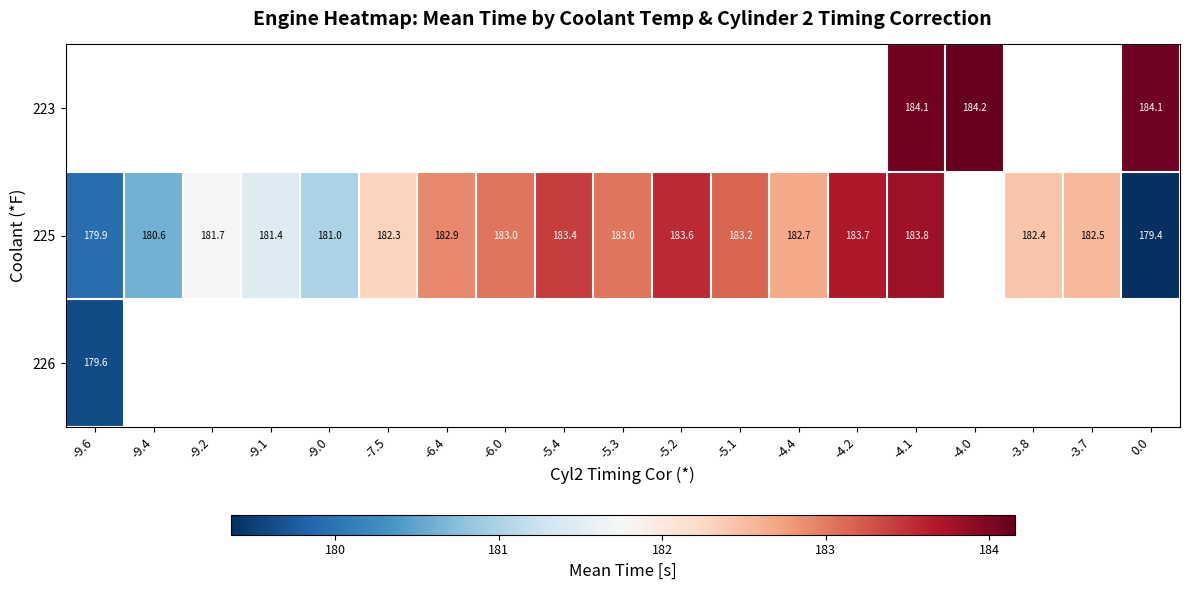

How many series are shown in this chart?

3